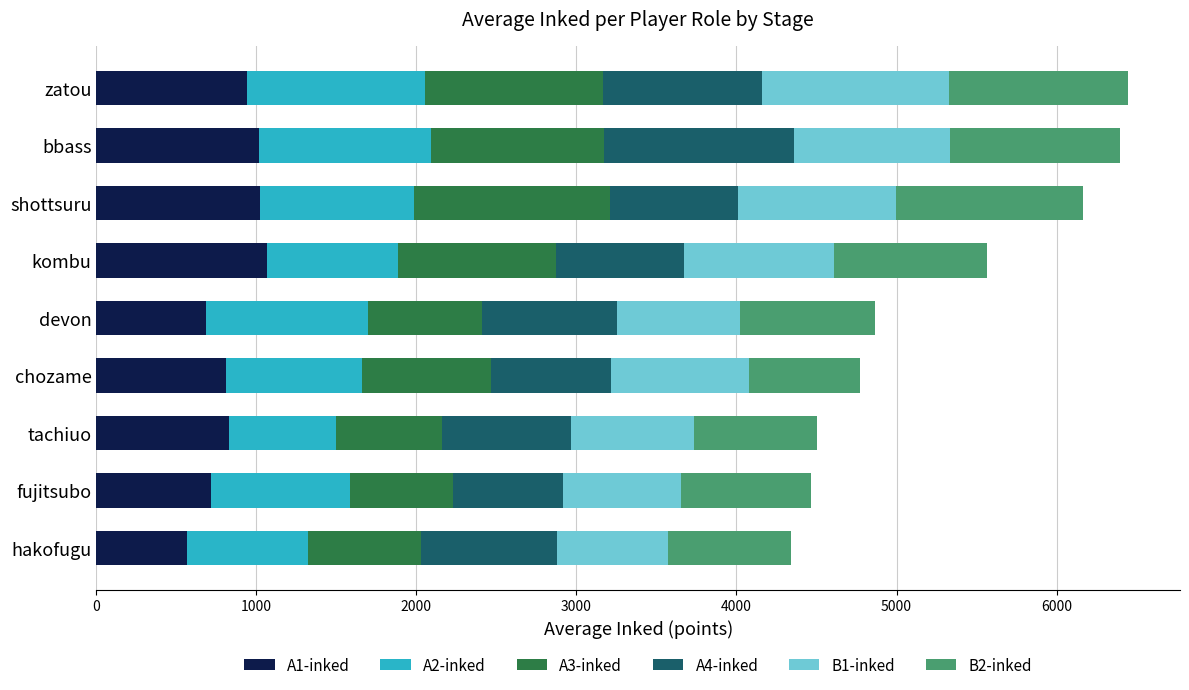

The A1-inked series shows 1014.3 at bbass. True or false?

True